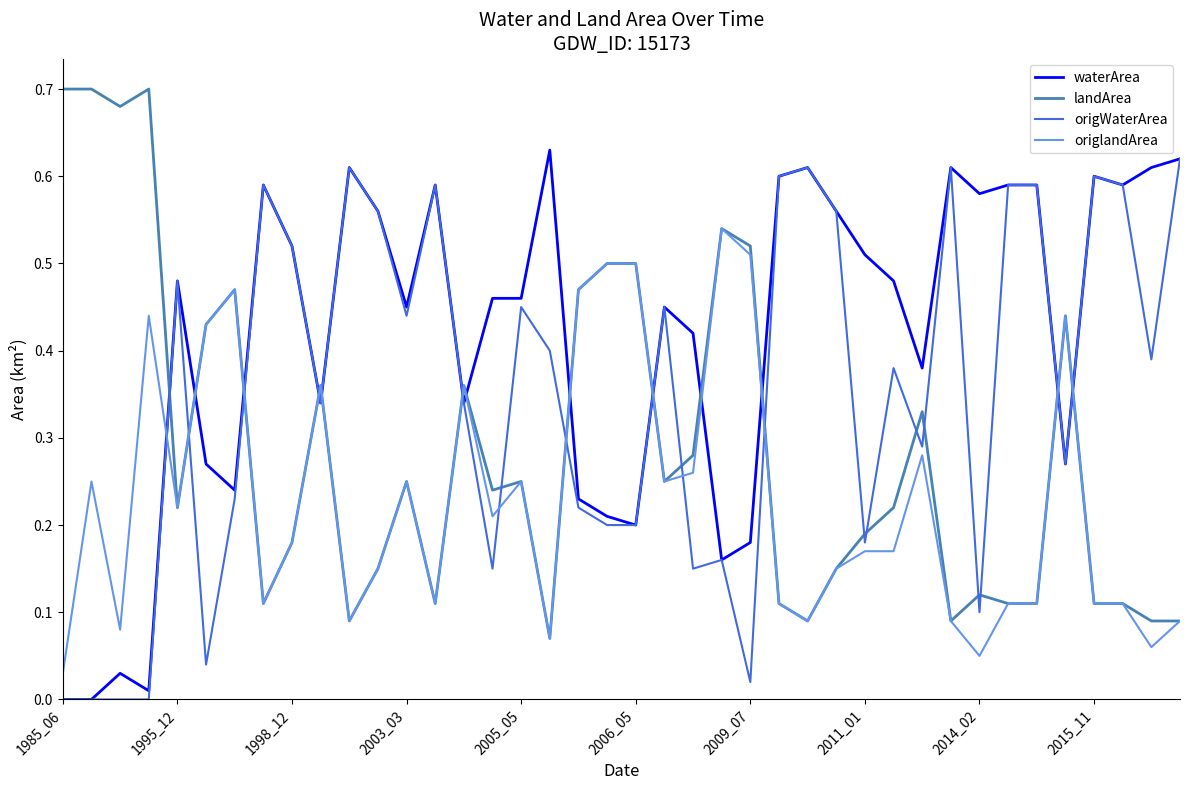

Does the chart have visible grid lines?

No